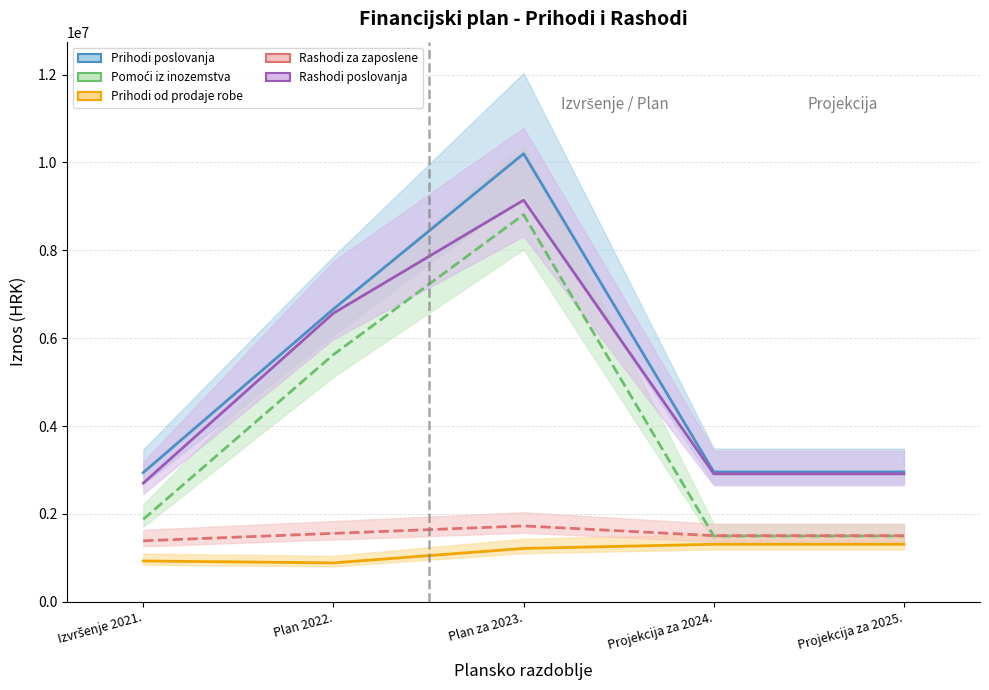

Rank the series by their maximum value, from highest to lowest.

Prihodi poslovanja, Rashodi poslovanja, Pomoći iz inozemstva, Rashodi za zaposlene, Prihodi od prodaje robe